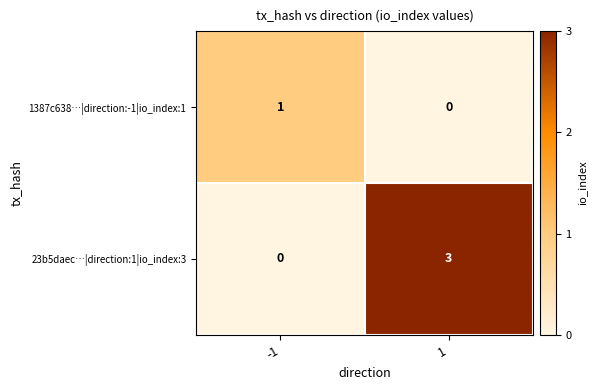

Reading right to left, list all the values displayed in this chart.

1387c638…|direction:-1|io_index:1: 1=0	-1=1
23b5daec…|direction:1|io_index:3: 1=3	-1=0